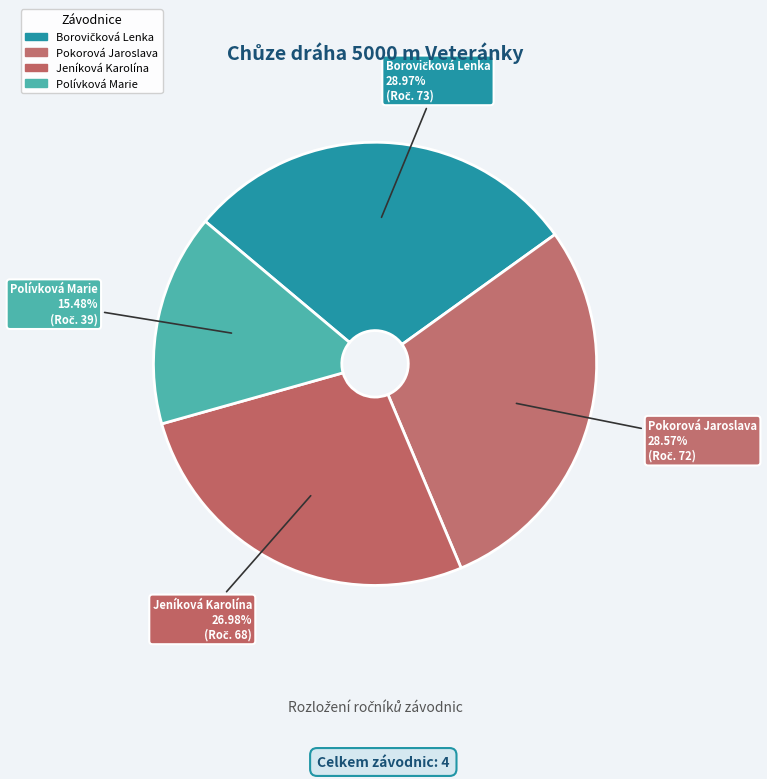

How much of the chart is everything except Borovičková Lenka?

71.0%